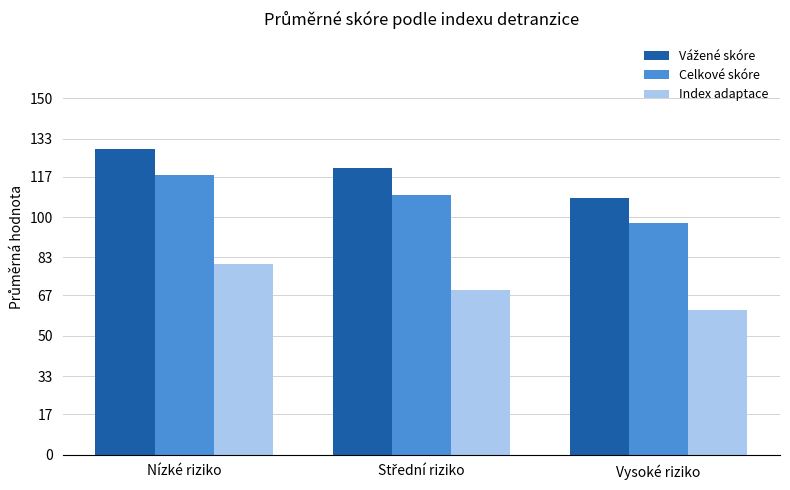

What is the approximate value of Celkové skóre at Vysoké riziko?

97.6